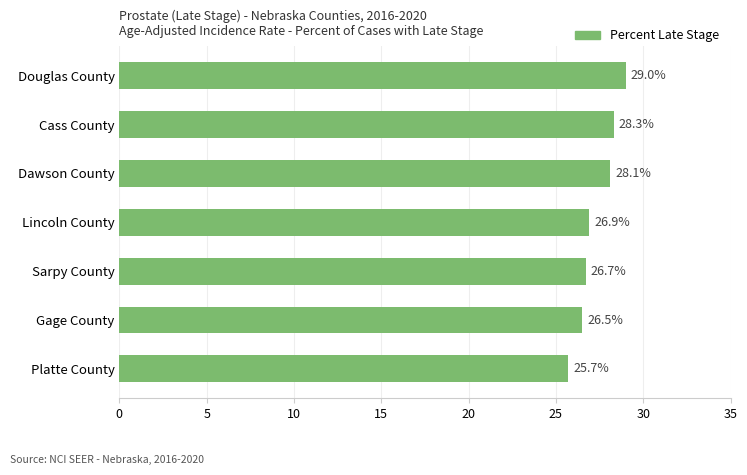

Reading bottom to top, list all the values displayed in this chart.

25.7	26.5	26.7	26.9	28.1	28.3	29.0